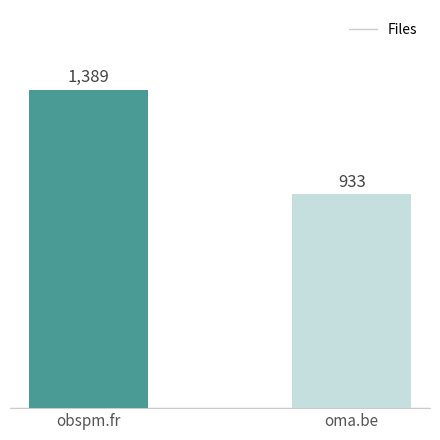

What position from the left is oma.be?

2